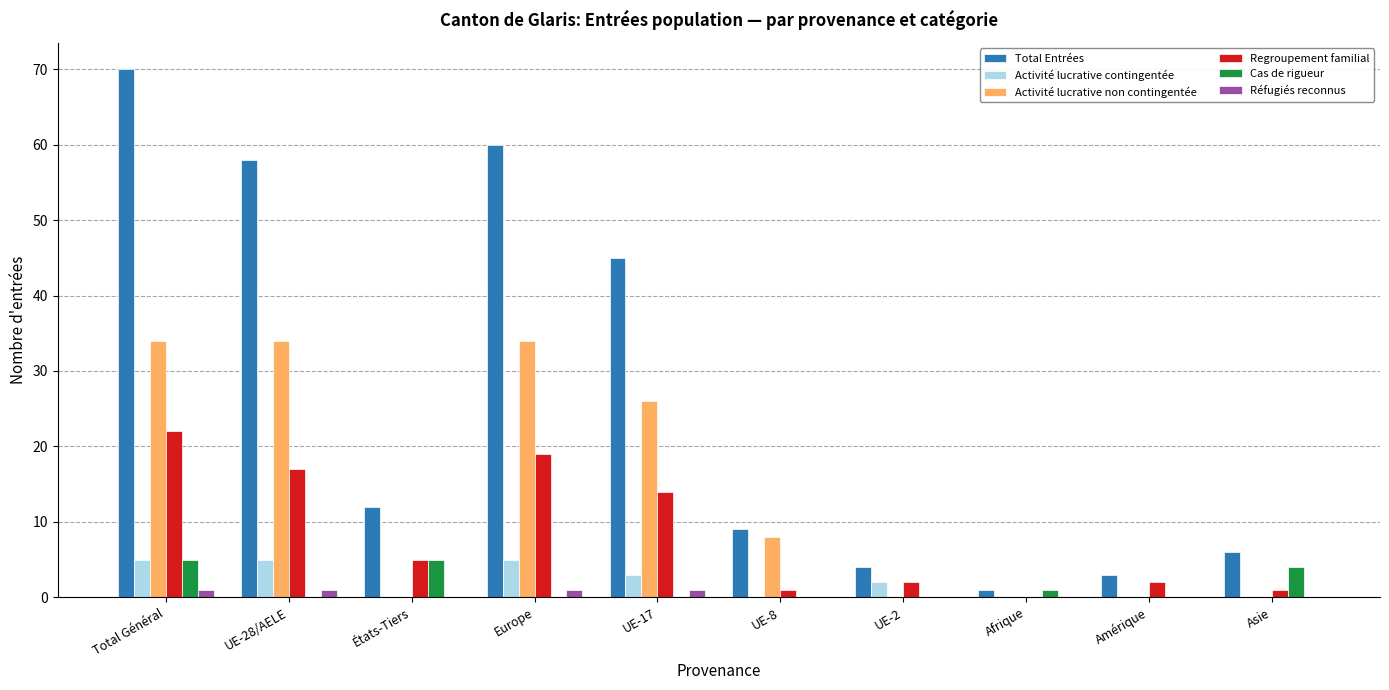

What is the maximum value for Cas de rigueur?

5